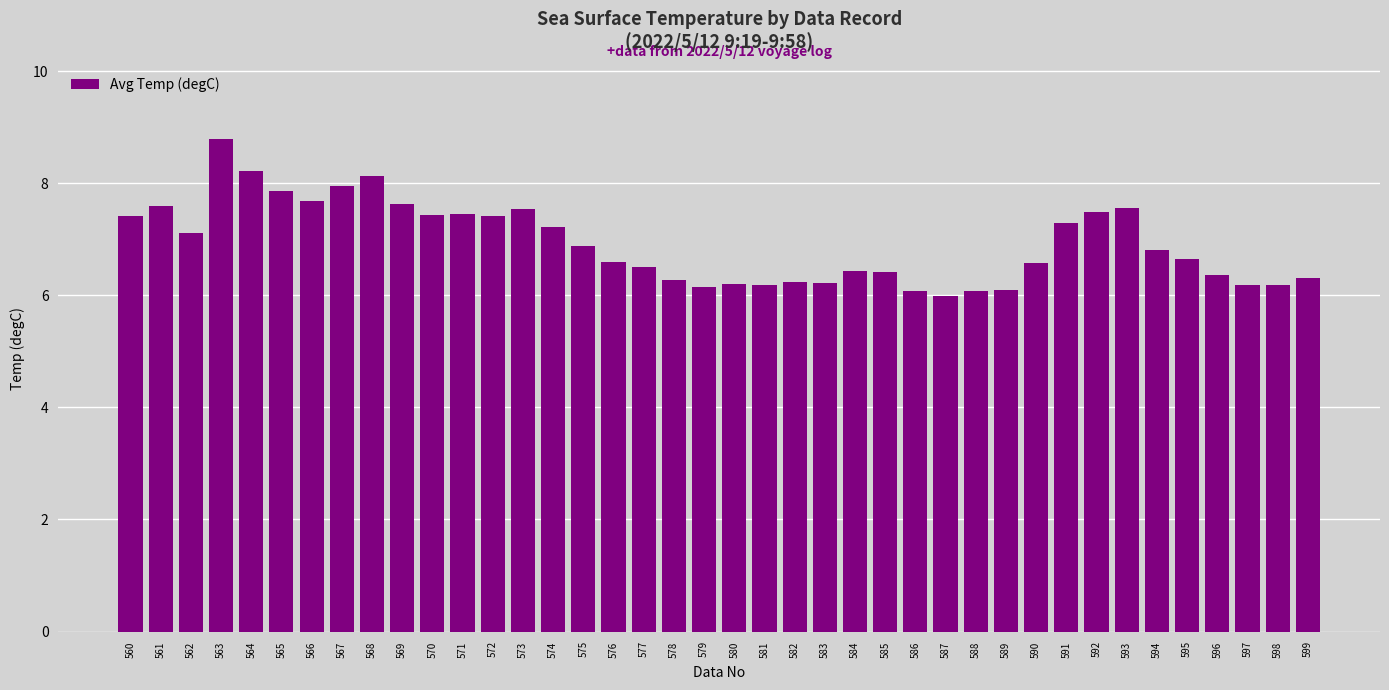

At which label does the data first exceed 6?

560